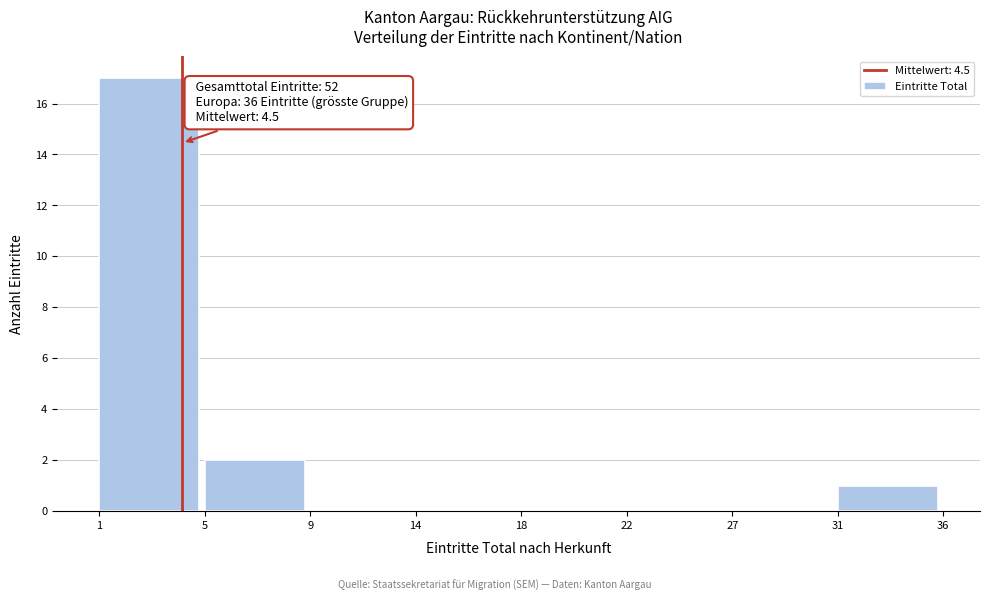

Reading left to right, transcribe all the data shown in this chart.

1=17	5=2	9=0	14=0	18=0	22=0	27=0	31=1